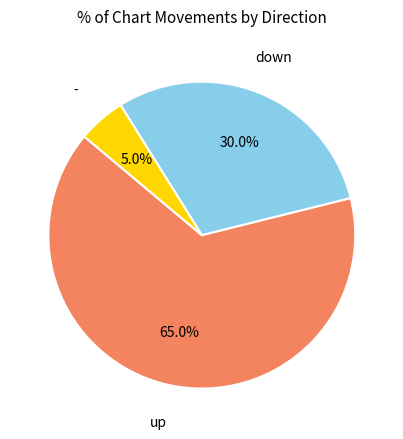

Does any single category account for the majority?

Yes